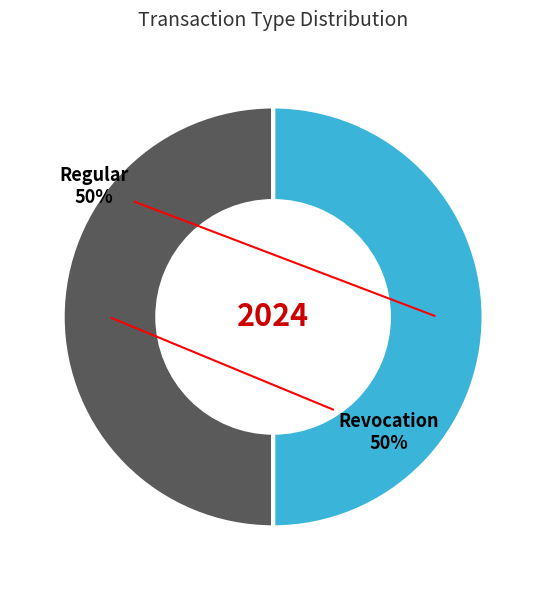

What is the ratio of the value at Regular to the value at Revocation?

1.0